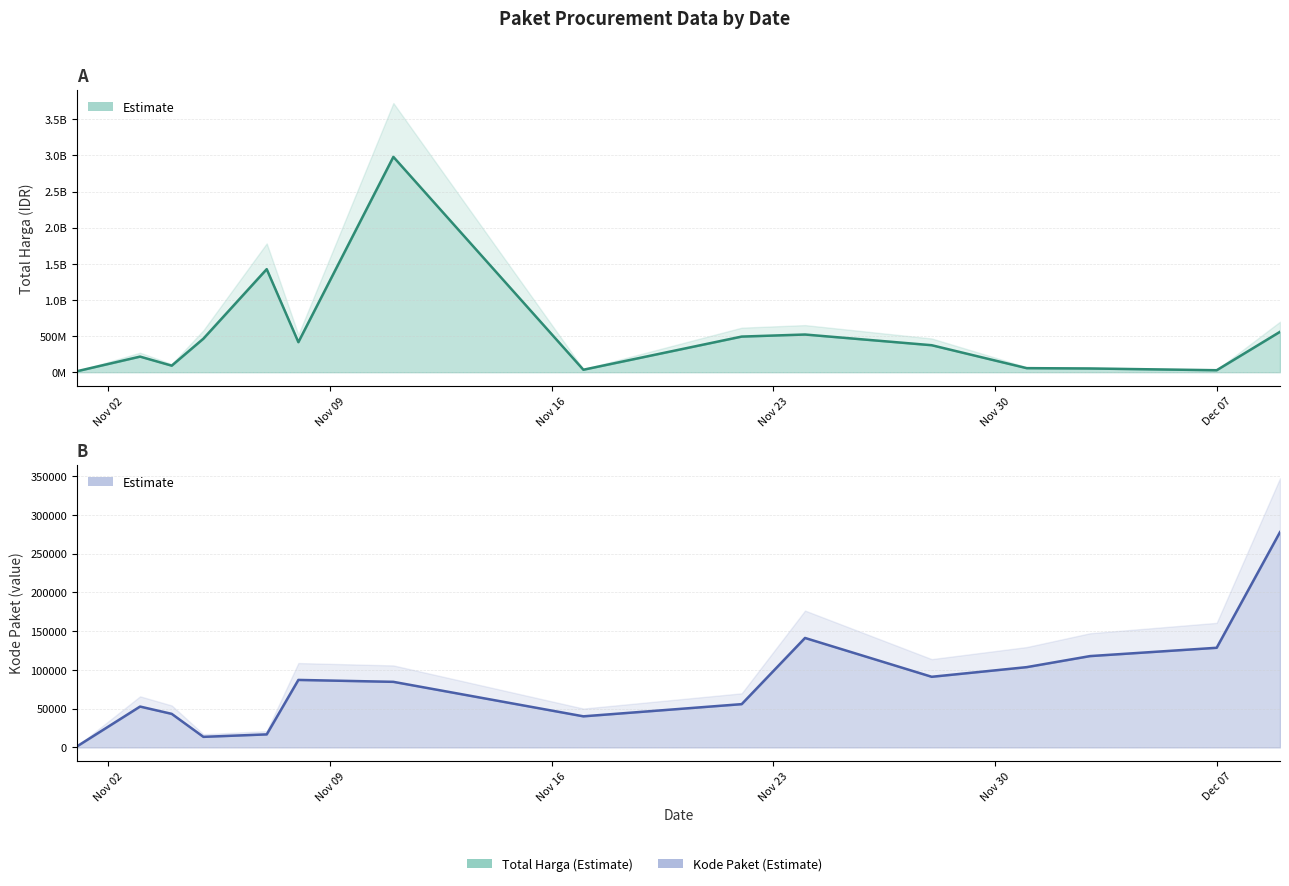

Rank the series at 2021-11-07 from highest to lowest value.

Total Harga, Kode Paket